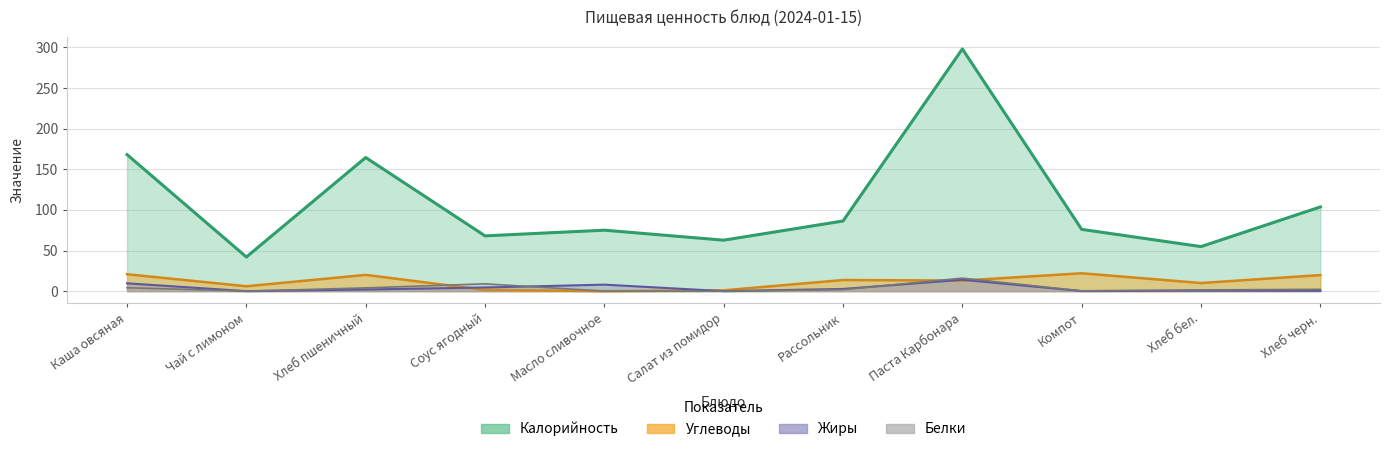

How many lines are shown in the chart?

4